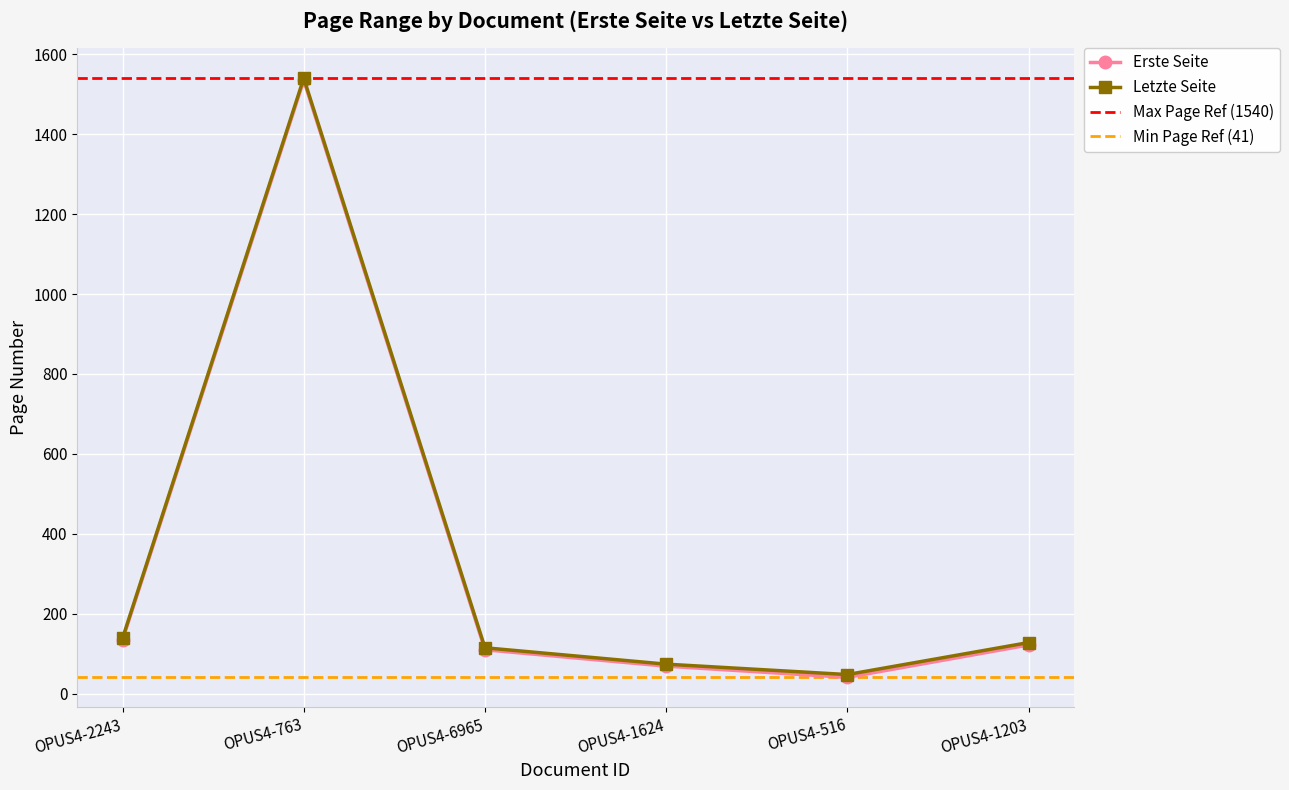

At which category is the sum across all series the highest?

OPUS4-763